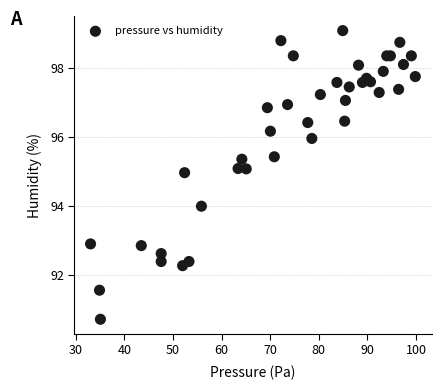

What is the range of X values (max minus min)?

66.8